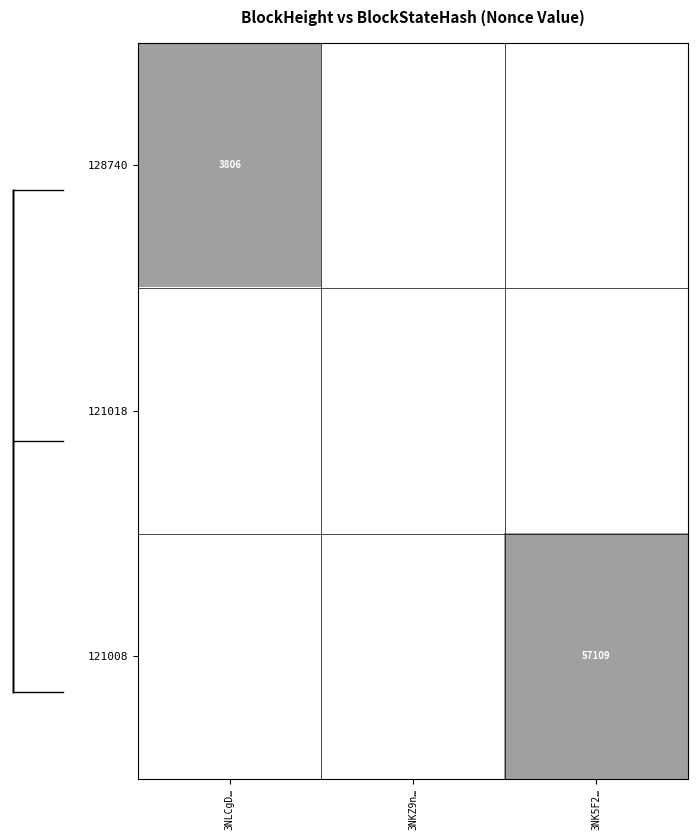

Is it true that 121008 equals 22802 at 3NK5F2…?

False